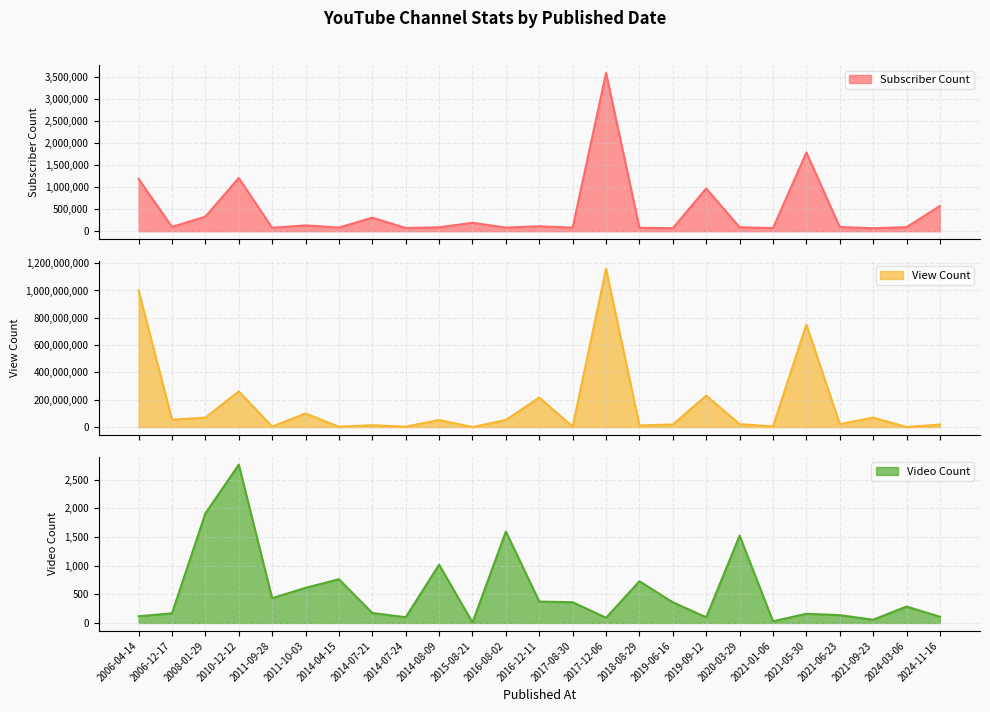

Rank the categories by View Count value from highest to lowest.

2017-12-06, 2006-04-14, 2021-05-30, 2010-12-12, 2019-09-12, 2016-12-11, 2011-10-03, 2021-09-23, 2008-01-29, 2006-12-17, 2016-08-02, 2014-08-09, 2021-06-23, 2020-03-29, 2019-06-16, 2024-11-16, 2014-07-21, 2018-08-29, 2021-01-06, 2011-09-28, 2017-08-30, 2014-04-15, 2014-07-24, 2024-03-06, 2015-08-21